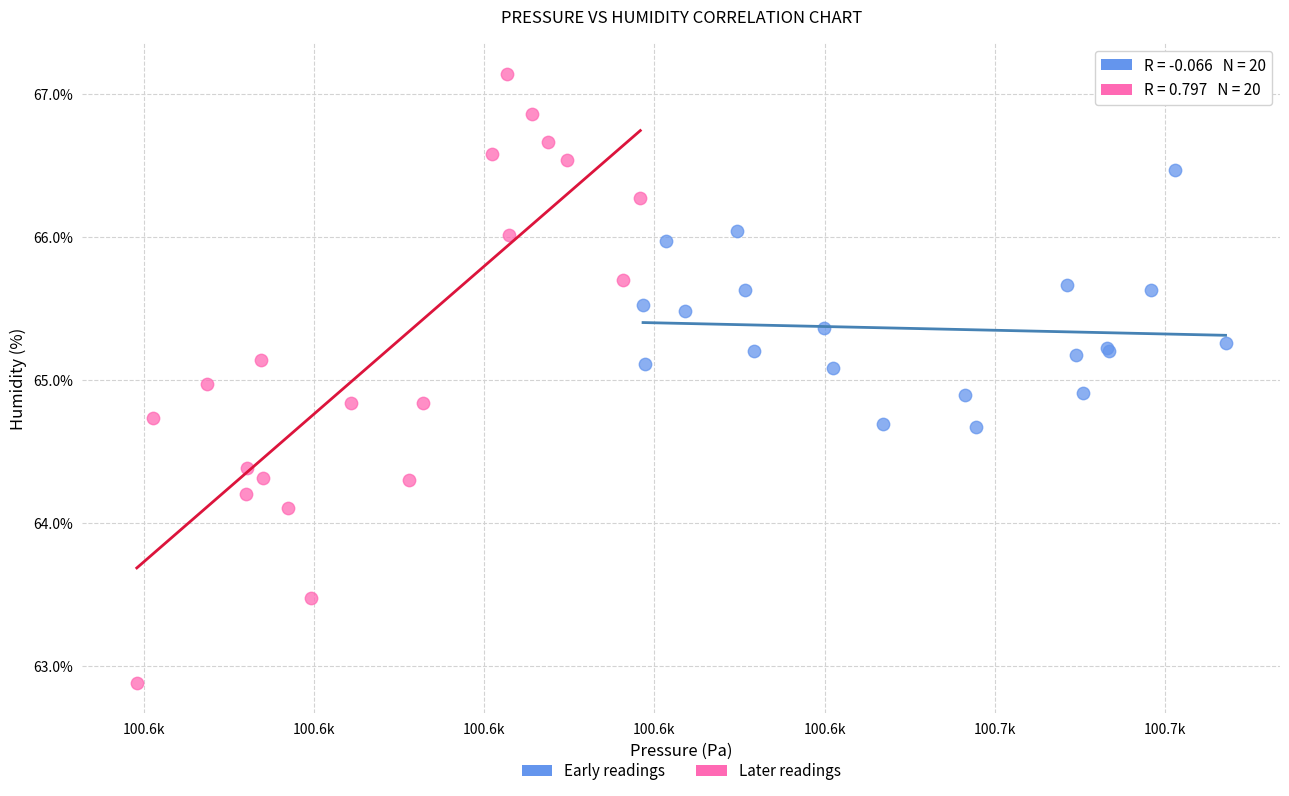

Which series reaches the minimum Y coordinate?

Later readings